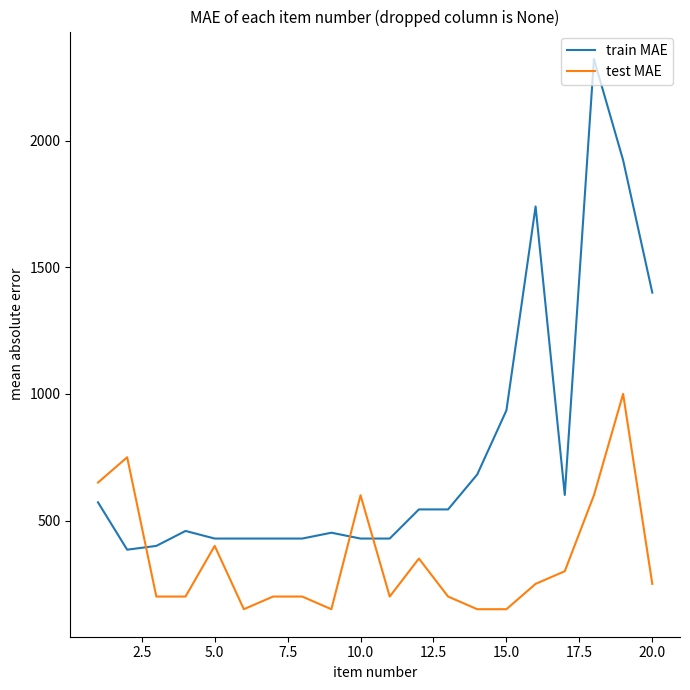

Which series has the largest total across all categories?

train MAE